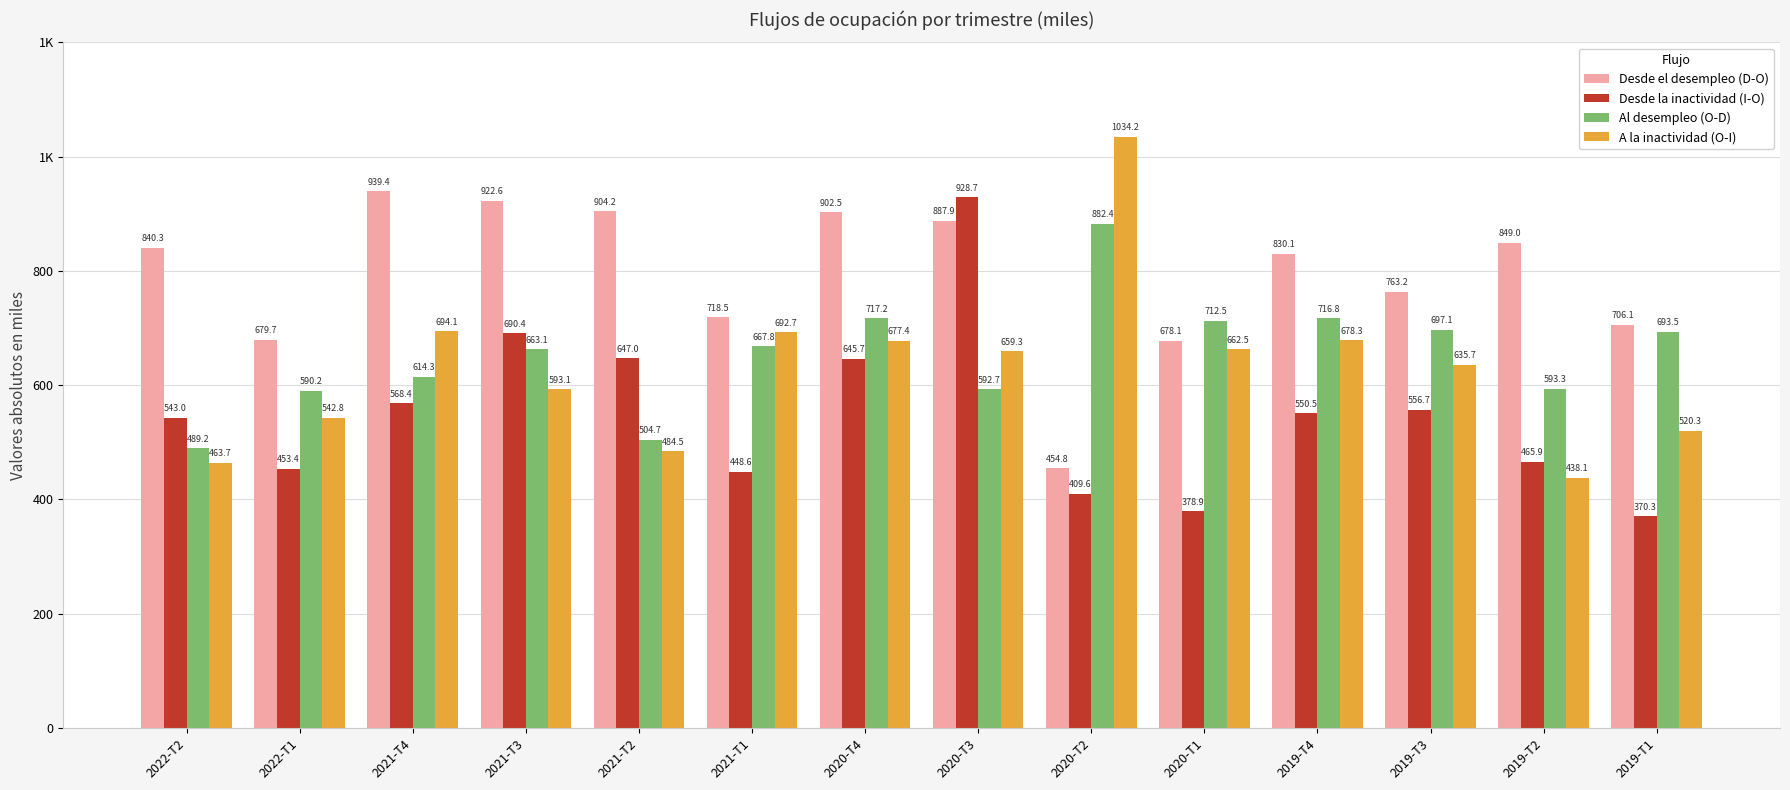

What is the value of the Desde la inactividad (I-O) bar at the 4th from the left?

690.4